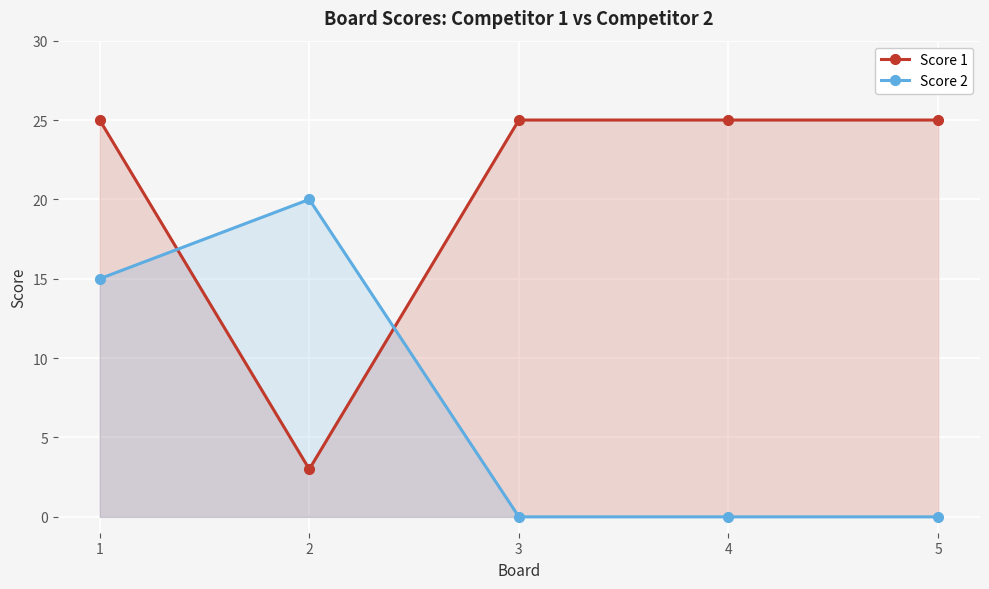

Reading right to left, transcribe all the data shown in this chart.

Score 1: 5=25	4=25	3=25	2=3	1=25
Score 2: 5=0	4=0	3=0	2=20	1=15